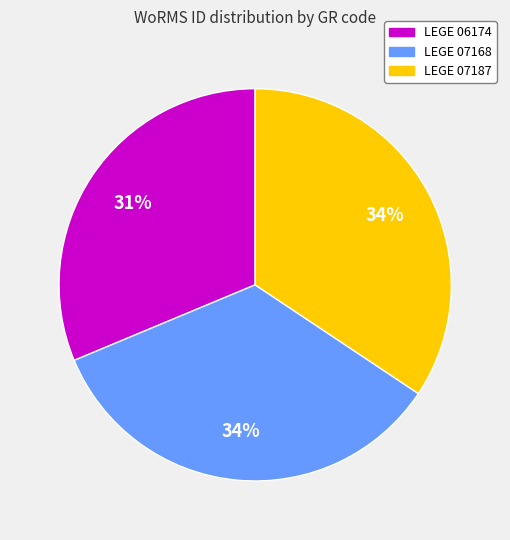

What percentage is the LEGE 07168 slice, to the nearest percent?

34%